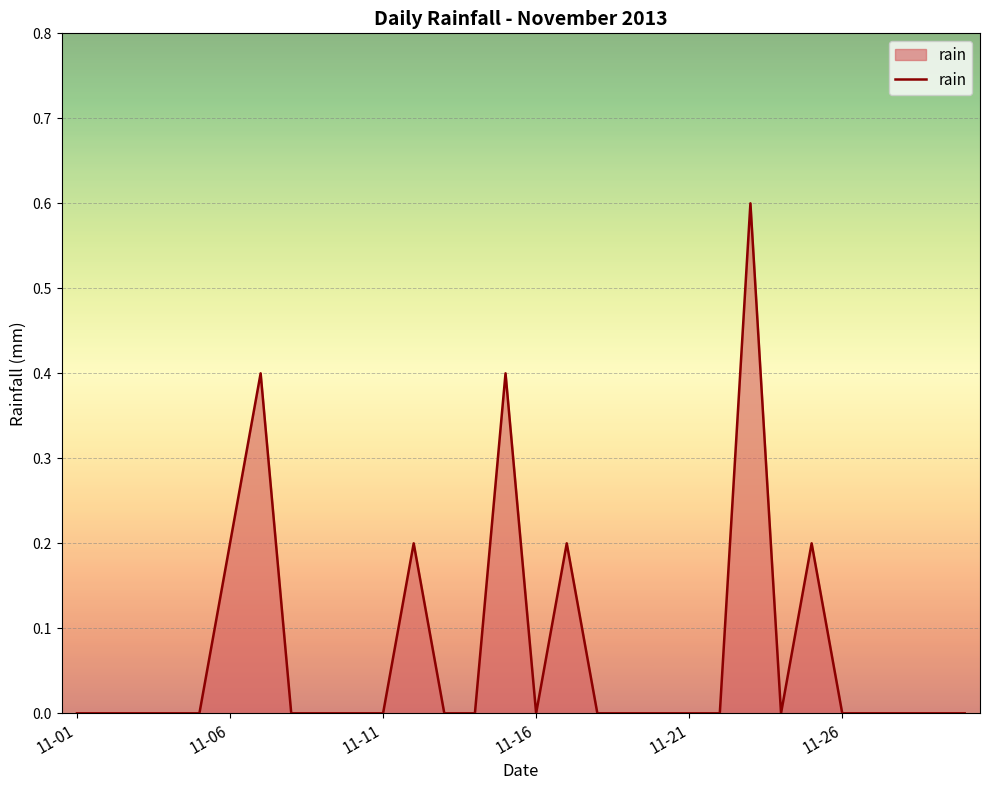

What is the average value?

0.1